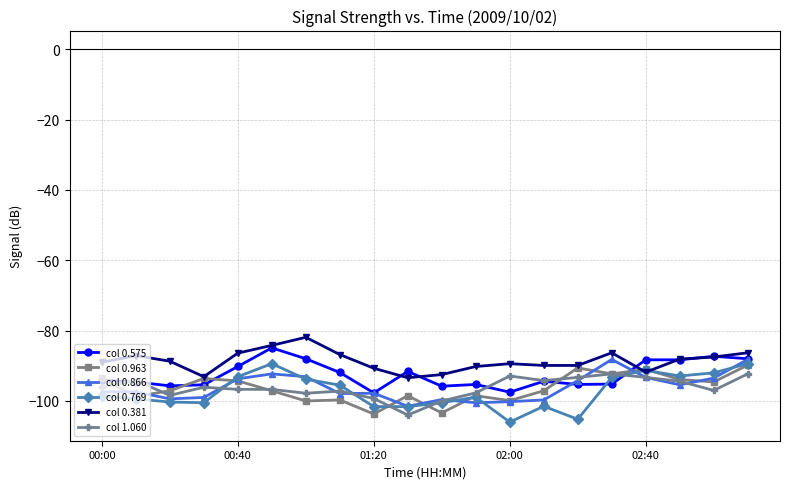

What is the value of the col 0.381 point at the 12th from the left?

-90.2